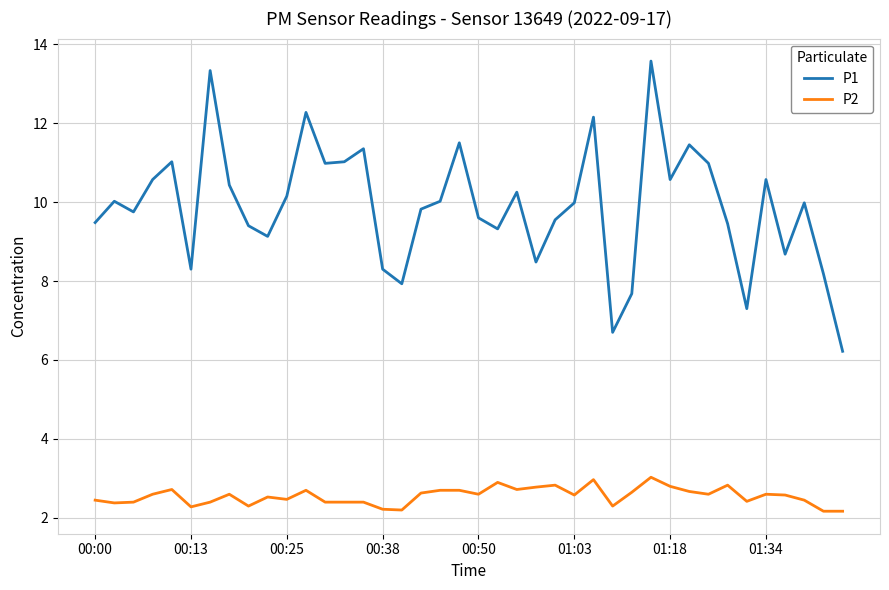

Which series has the largest total across all categories?

P1